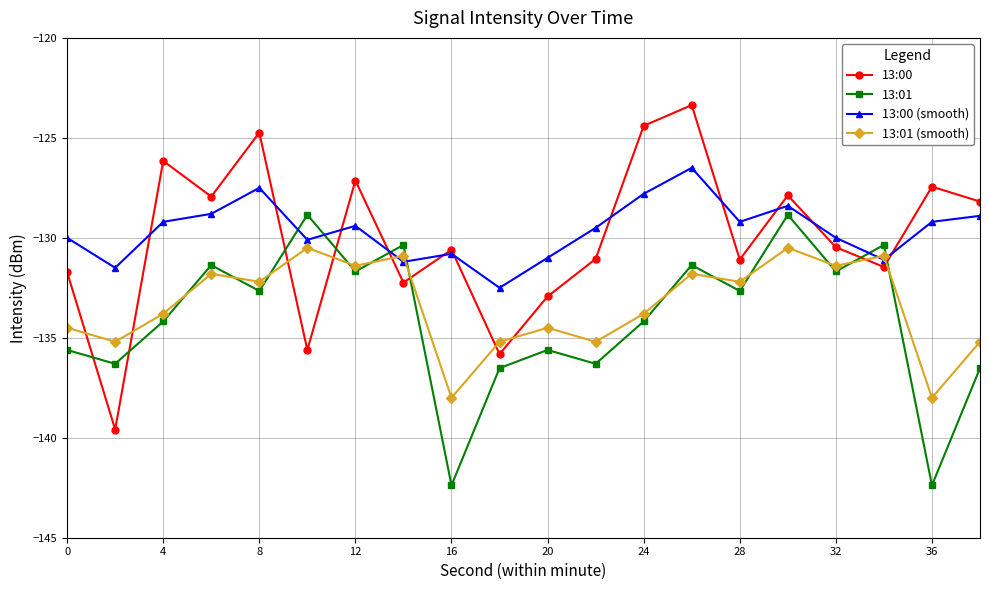

Which series has the widest spread of values?

13:00